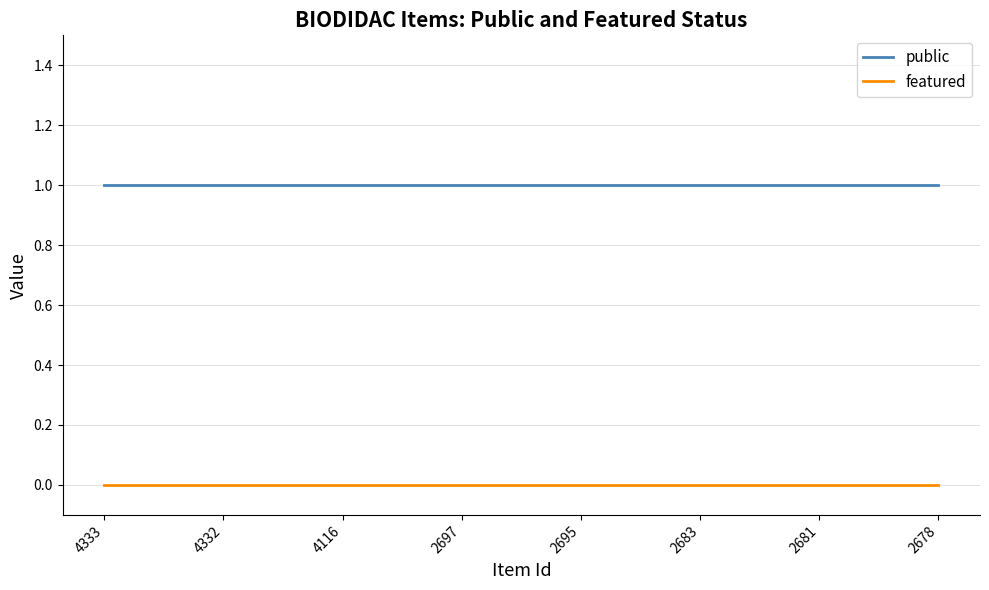

True or false: public and featured cross at least once.

False